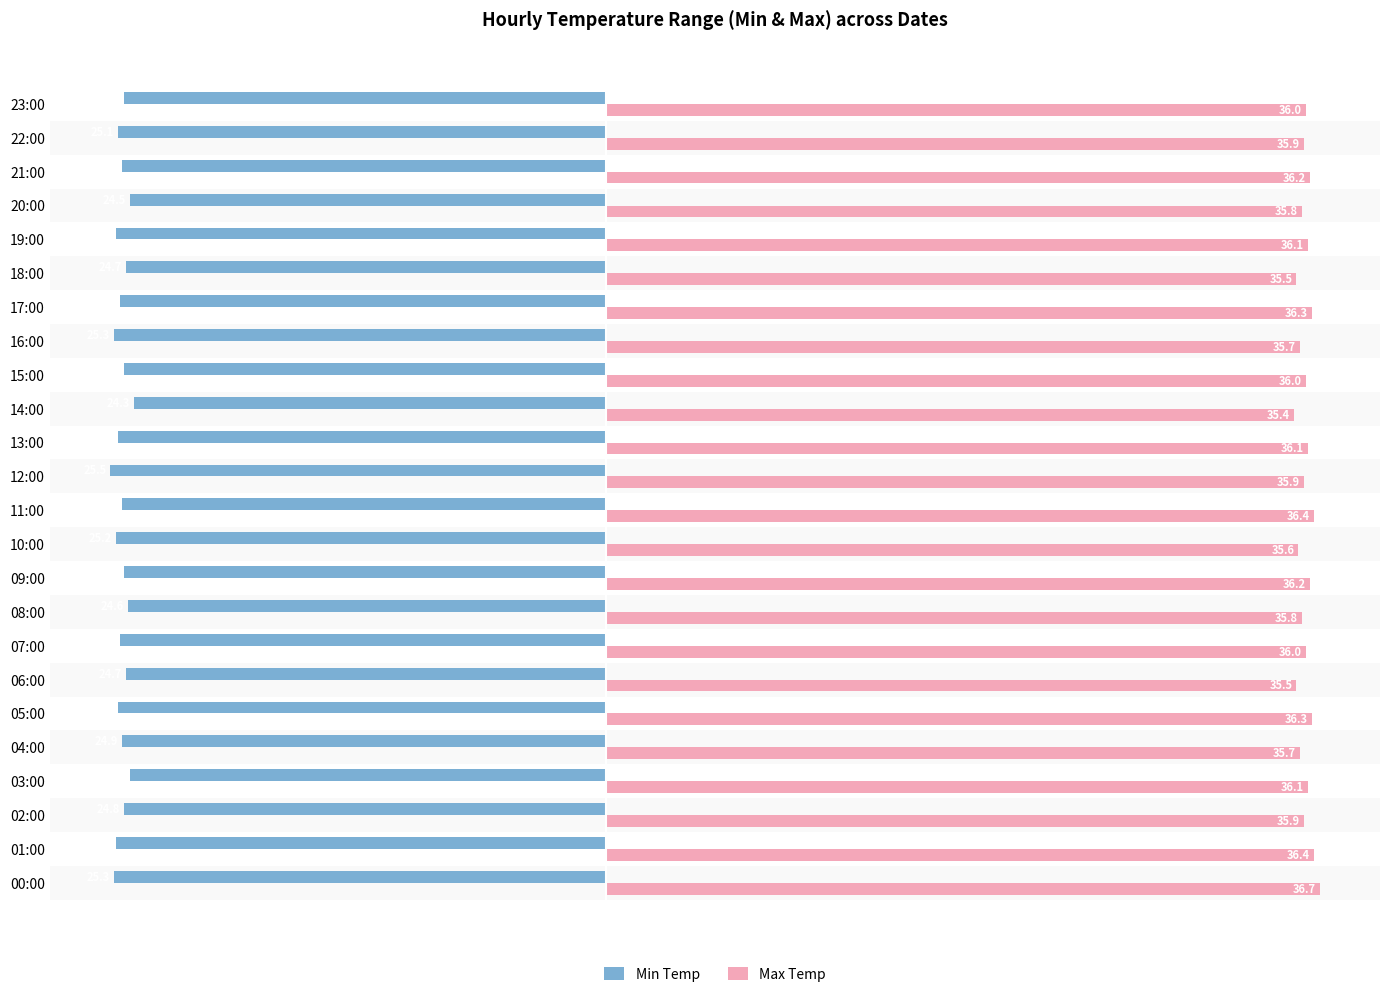

What is the difference between the second highest and second lowest values in the Min Temp series?

0.8